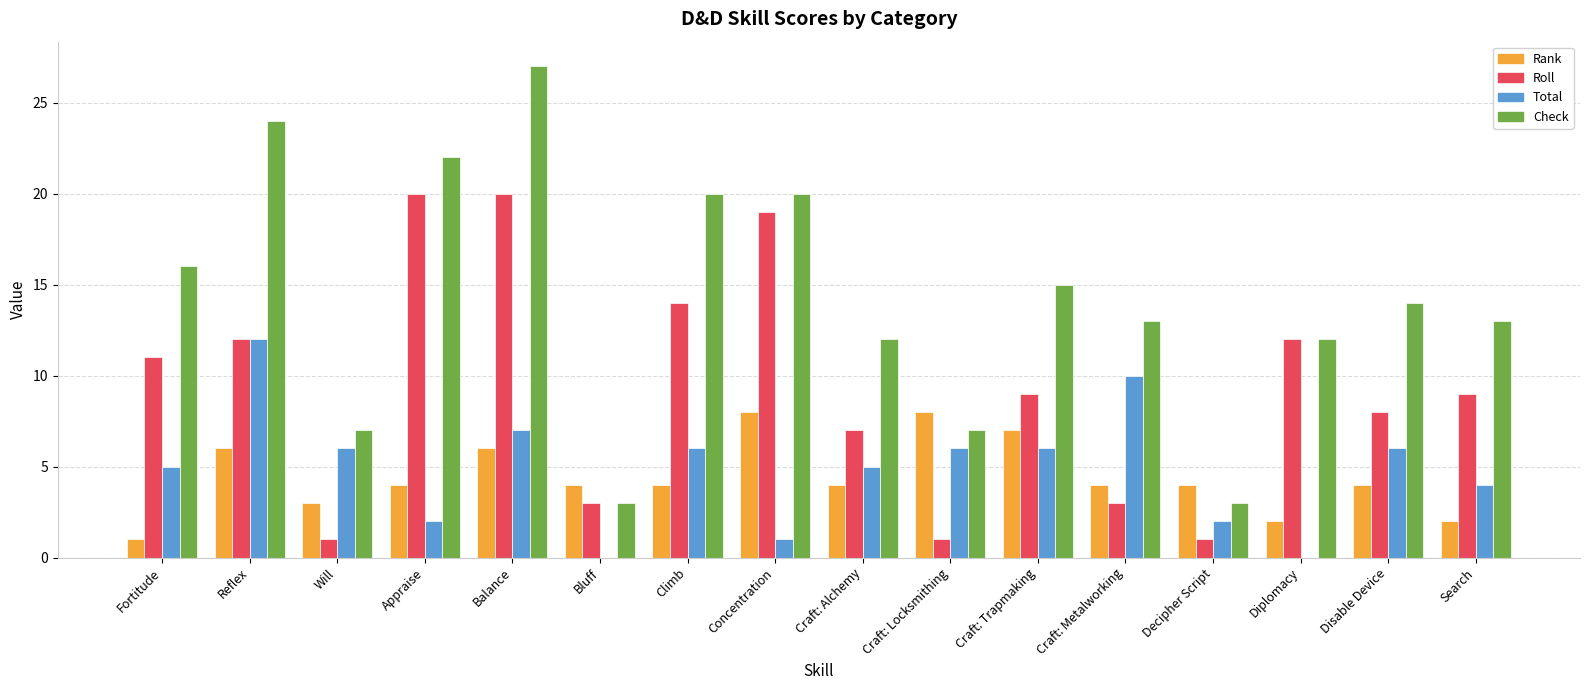

Which series has the largest range (max minus min)?

Check